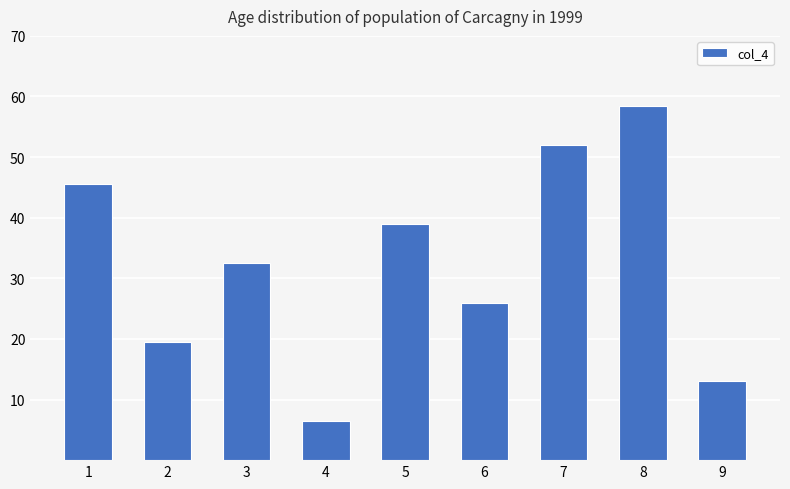

Reading right to left, what are all the values shown in this chart?

13.0	58.5	52.0	26.0	39.0	6.5	32.5	19.5	45.5